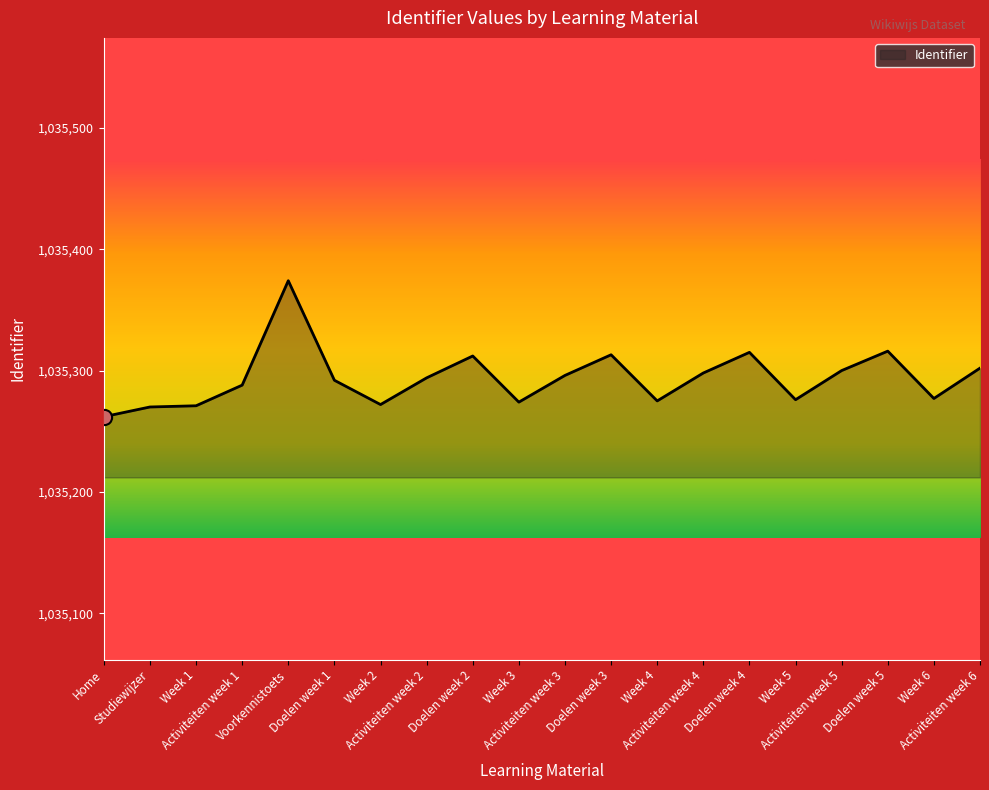

What is the maximum value shown in the chart?

1035374